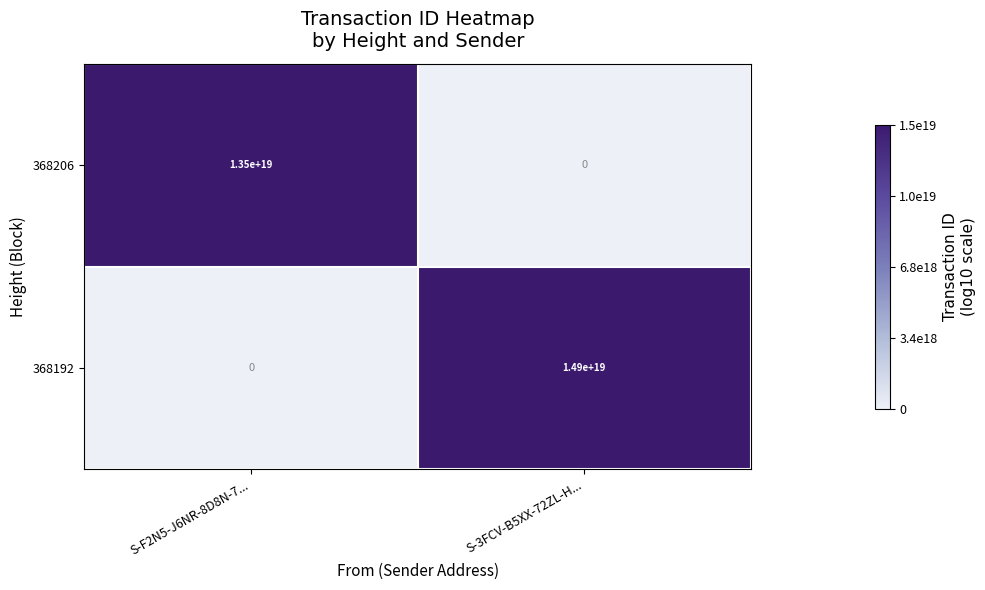

Which series has the largest total across all categories?

368192